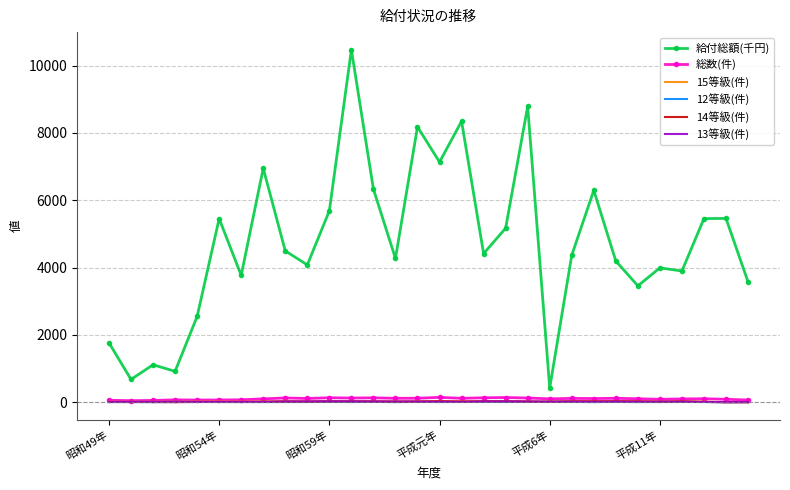

Which series has the widest spread of values?

給付総額(千円)